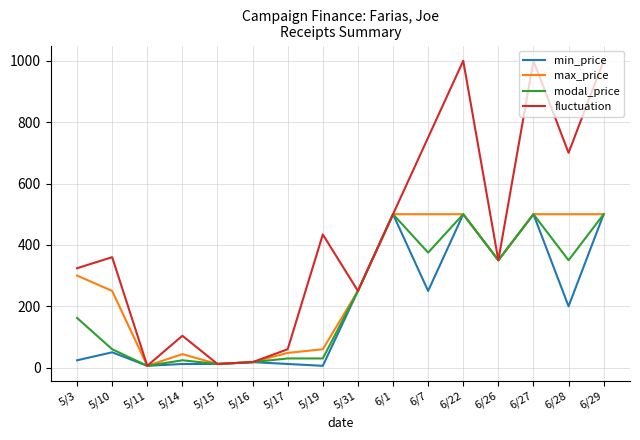

Is it true that modal_price equals 30 at 5/19?

True